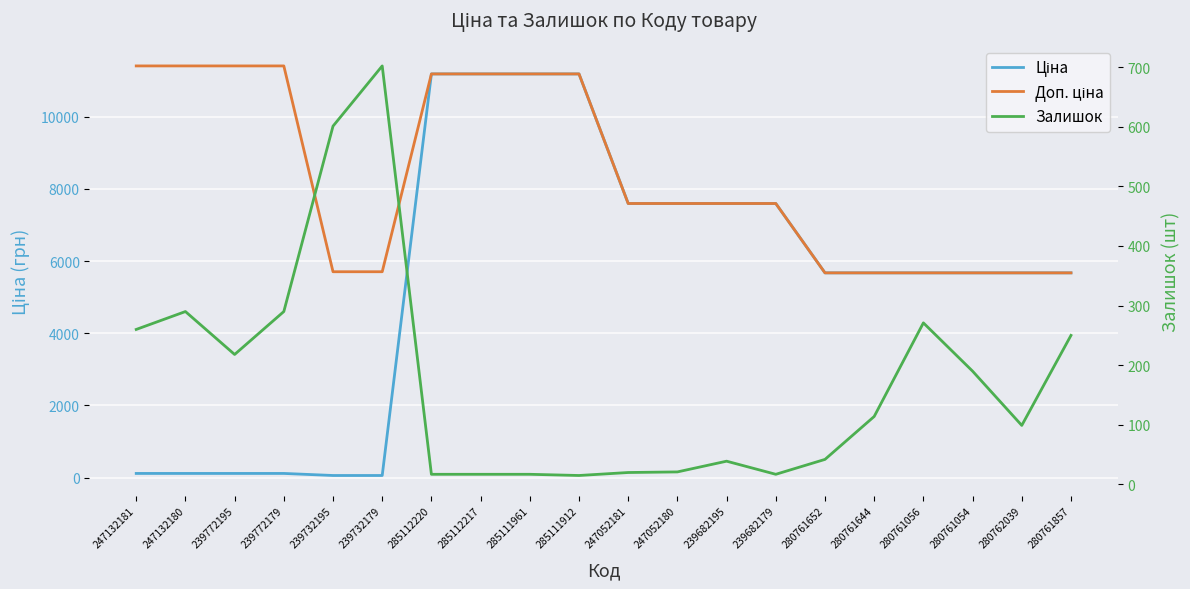

What is the sum of the Ціна values at 285112220 and 239772195?

11302.3